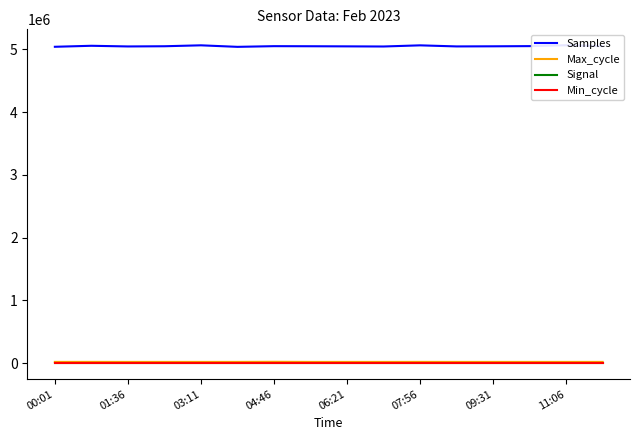

At 11:06, list the series in order from smallest to largest.

Signal, Min_cycle, Max_cycle, Samples